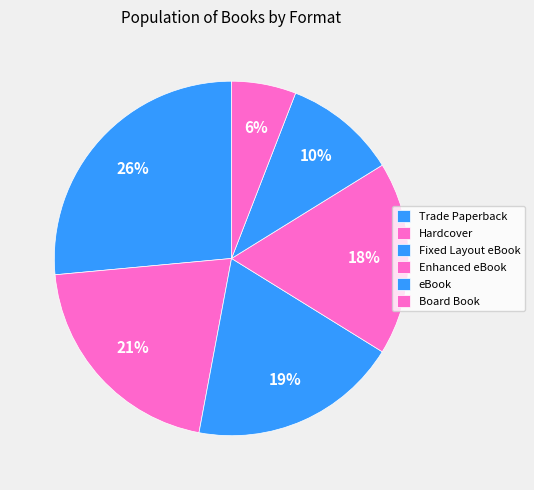

How many slices are in this pie chart?

6